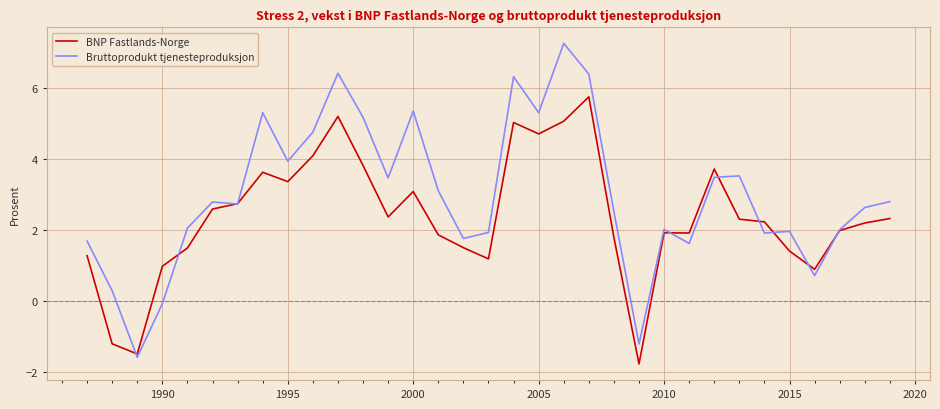

List the series in order of their peak value, lowest first.

BNP Fastlands-Norge, Bruttoprodukt tjenesteproduksjon